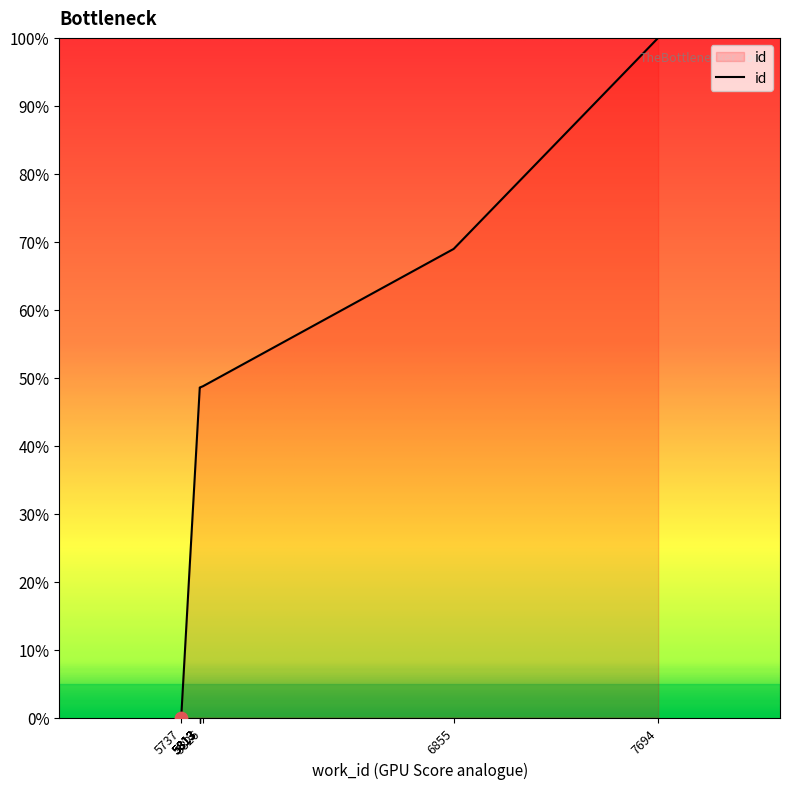

Approximately how many times larger is the value at 5813 compared to 5813?

1.0